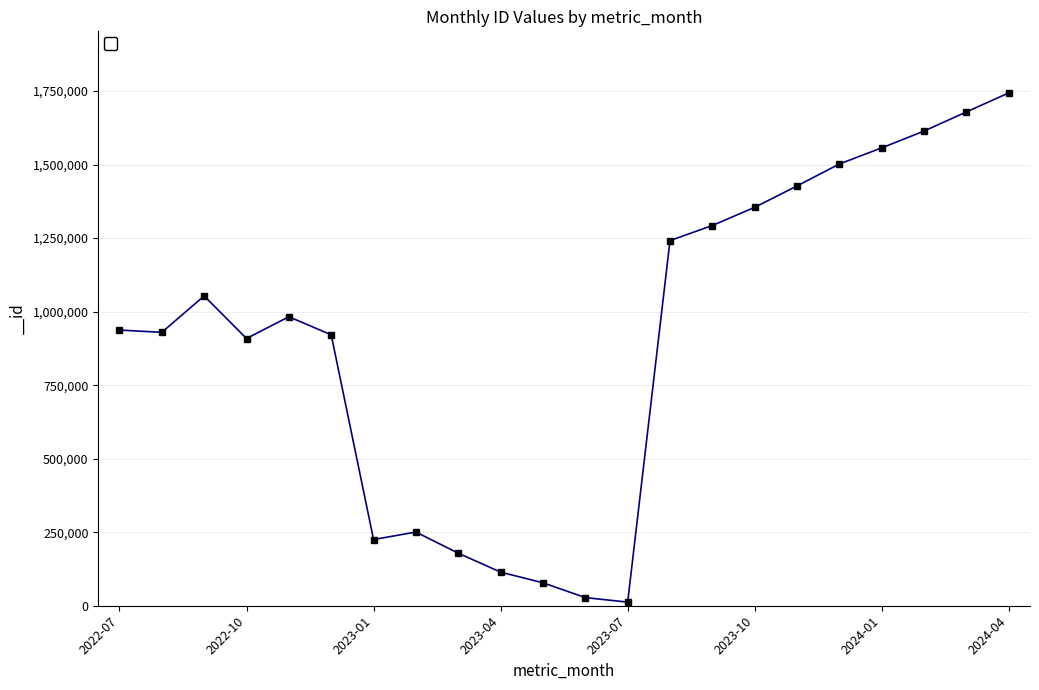

How many lines are shown in the chart?

1